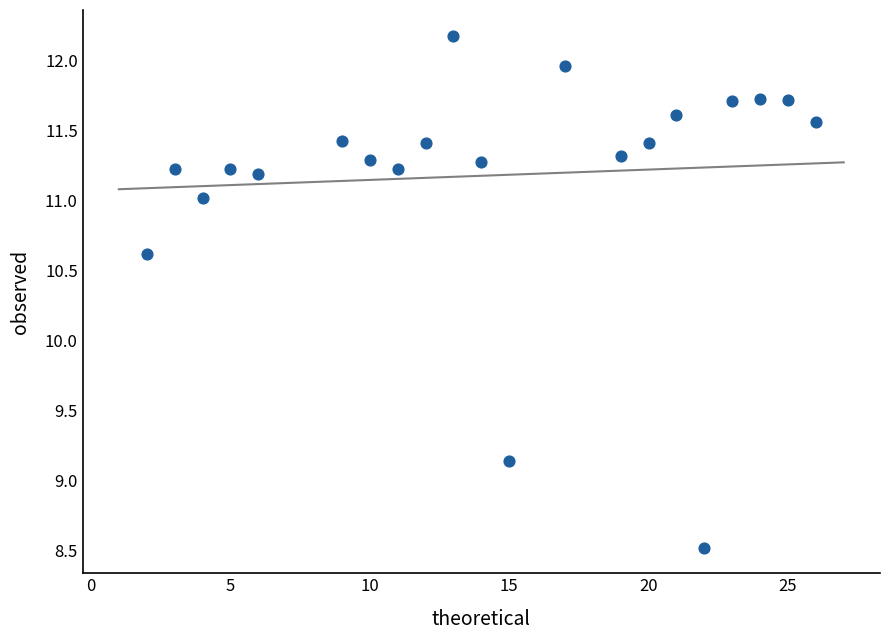

What Y value in the scatter plot is closest to 10?

10.6